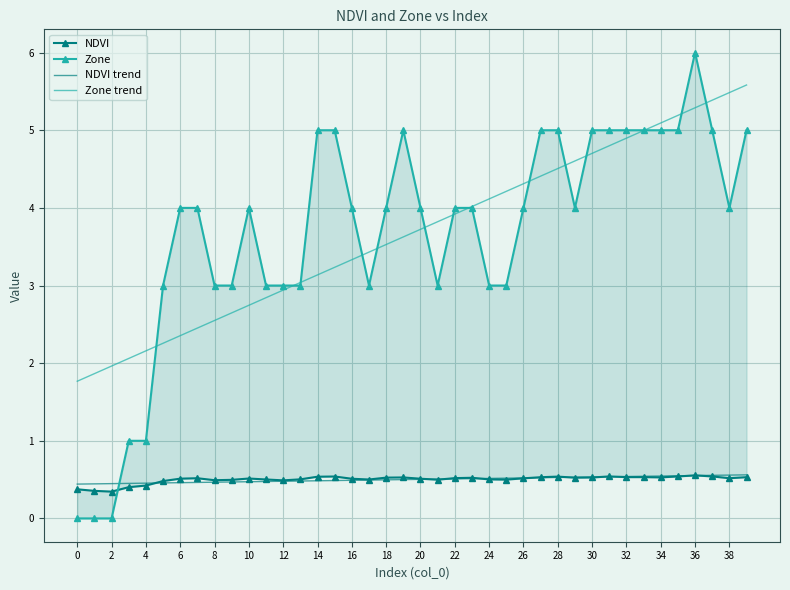

In NDVI, how many points are higher than both neighbors (excluding endpoints)?

9